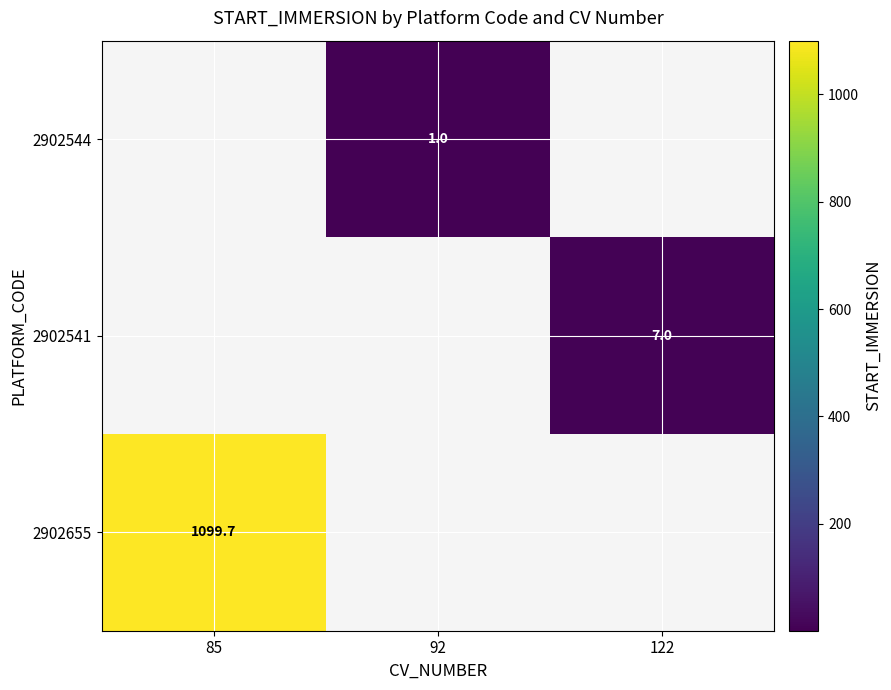

How many series are shown in this chart?

3